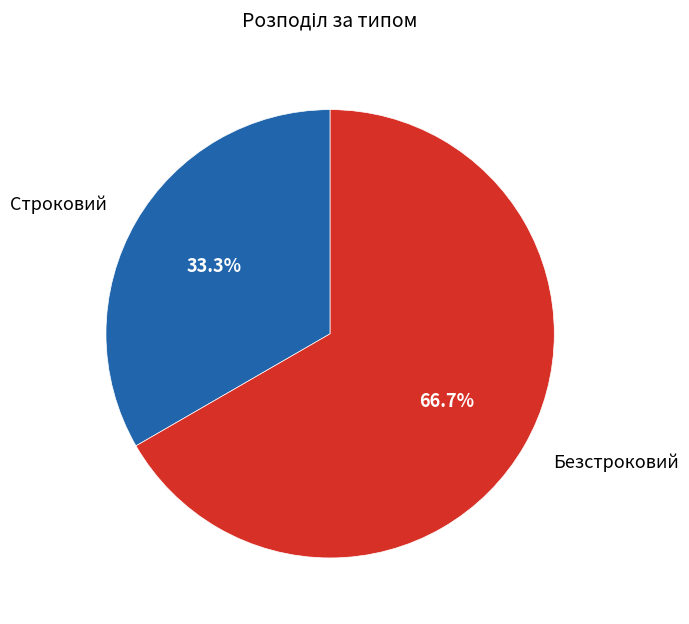

To the nearest percent, what portion does Строковий represent?

33%